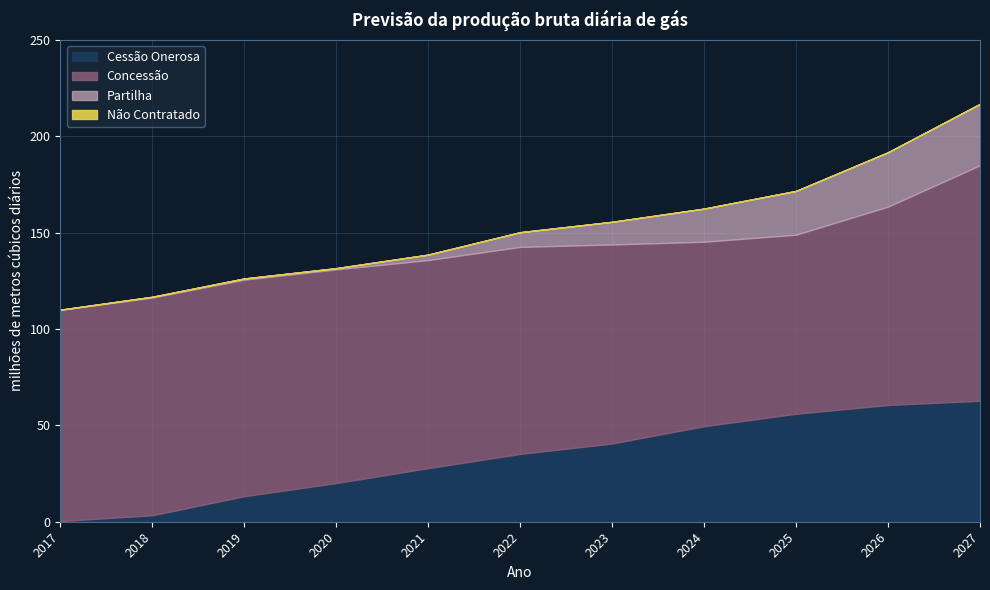

Reading right to left, extract all data points from this chart.

Cessão Onerosa: 62.8	60.6	56.0	49.6	40.6	35.2	27.8	20.1	13.2	3.3	0.4
Concessão: 122.2	103.0	92.9	95.7	103.3	107.4	108.0	110.9	112.4	113.0	109.6
Partilha: 31.9	28.2	22.7	17.2	11.8	7.6	2.8	0.6	0.6	0.4	0.1
Não Contratado: 0.0	0.0	0.0	0.0	0.0	0.0	0.0	0.0	0.0	0.0	0.0